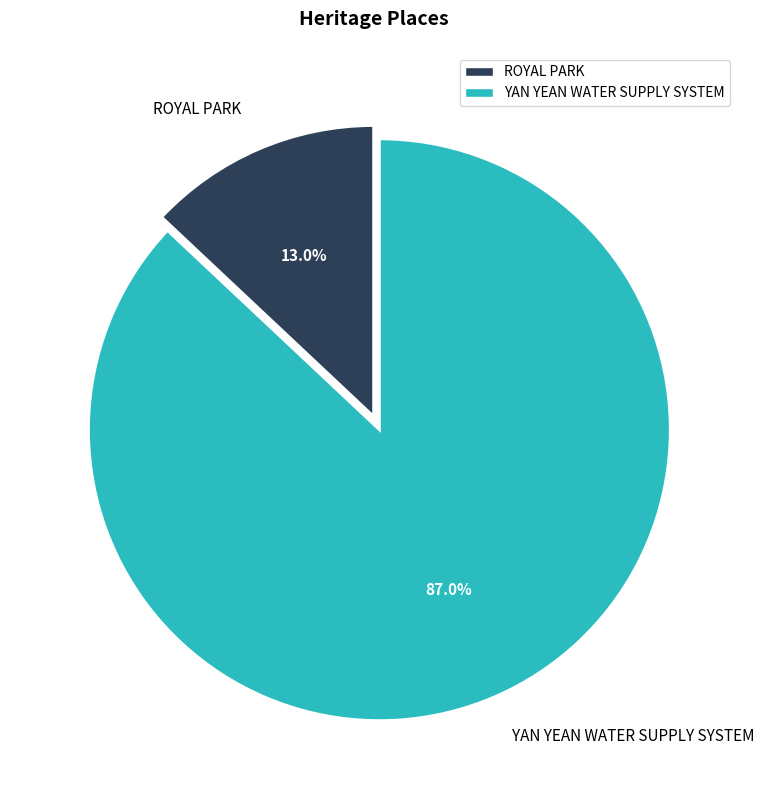

Which has a higher value, YAN YEAN WATER SUPPLY SYSTEM or ROYAL PARK?

YAN YEAN WATER SUPPLY SYSTEM